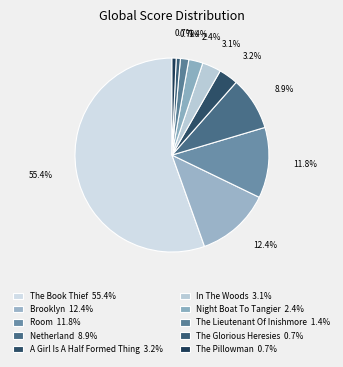

How many slices are in this pie chart?

10